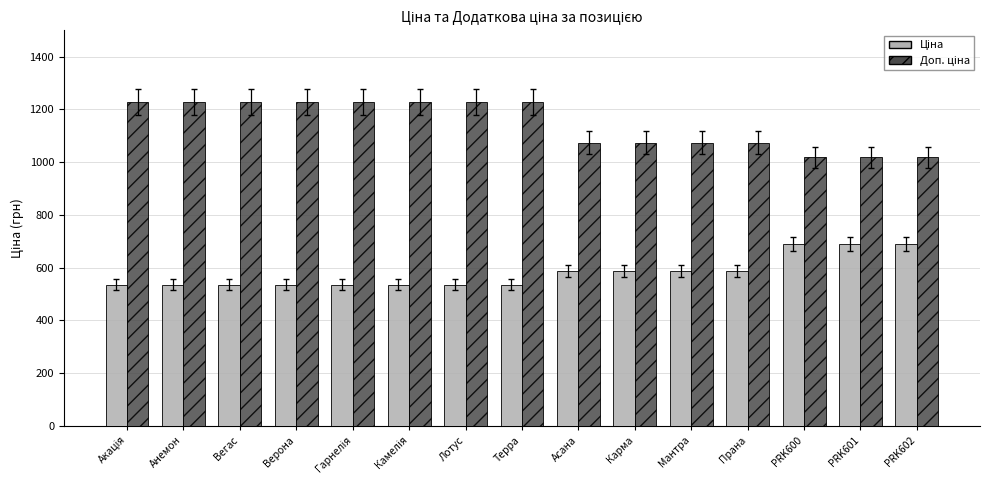

What is the spread (max minus min) of values at Прана?

488.5